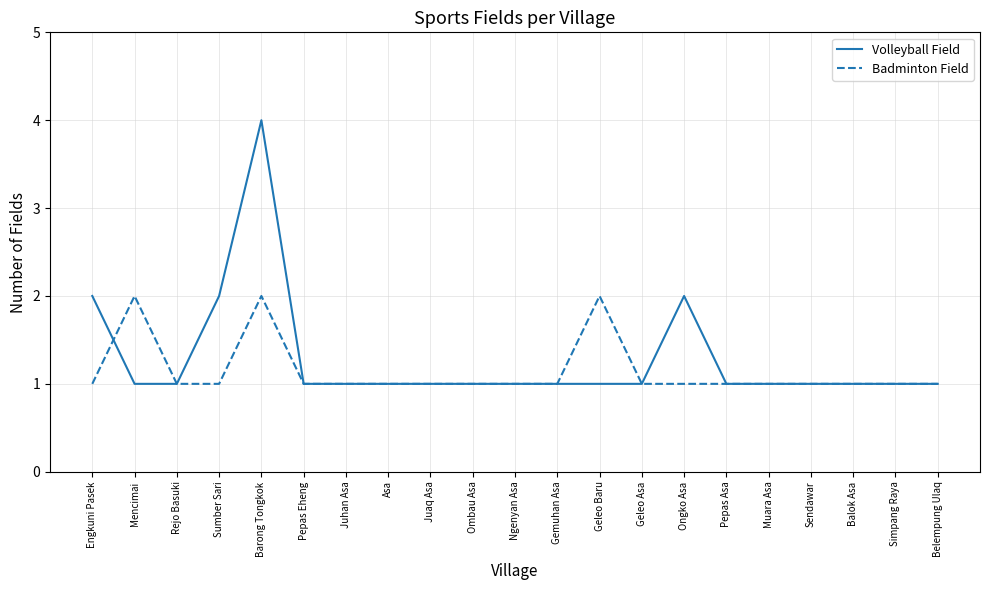

What is the maximum value for Volleyball Field?

4